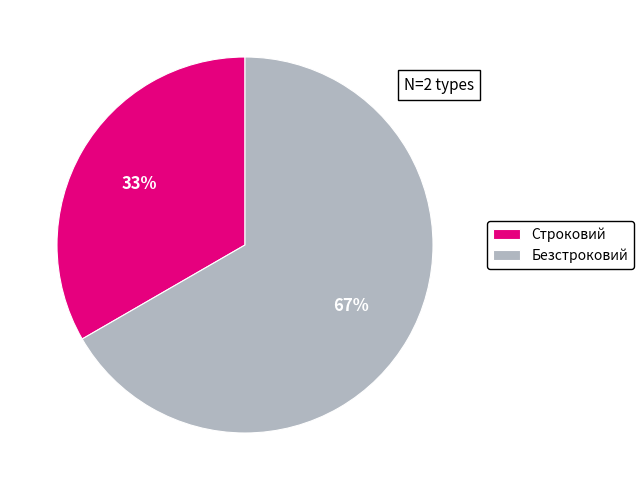

Combined, do Строковий and Безстроковий account for over 50%?

Yes